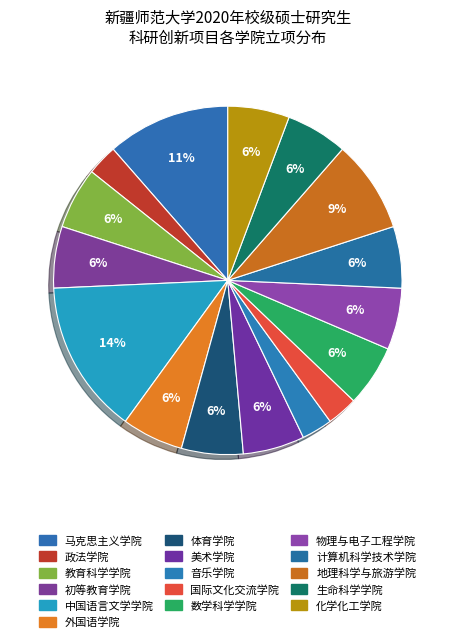

The 生命科学学院 slice represents 18% of the pie. True or false?

False